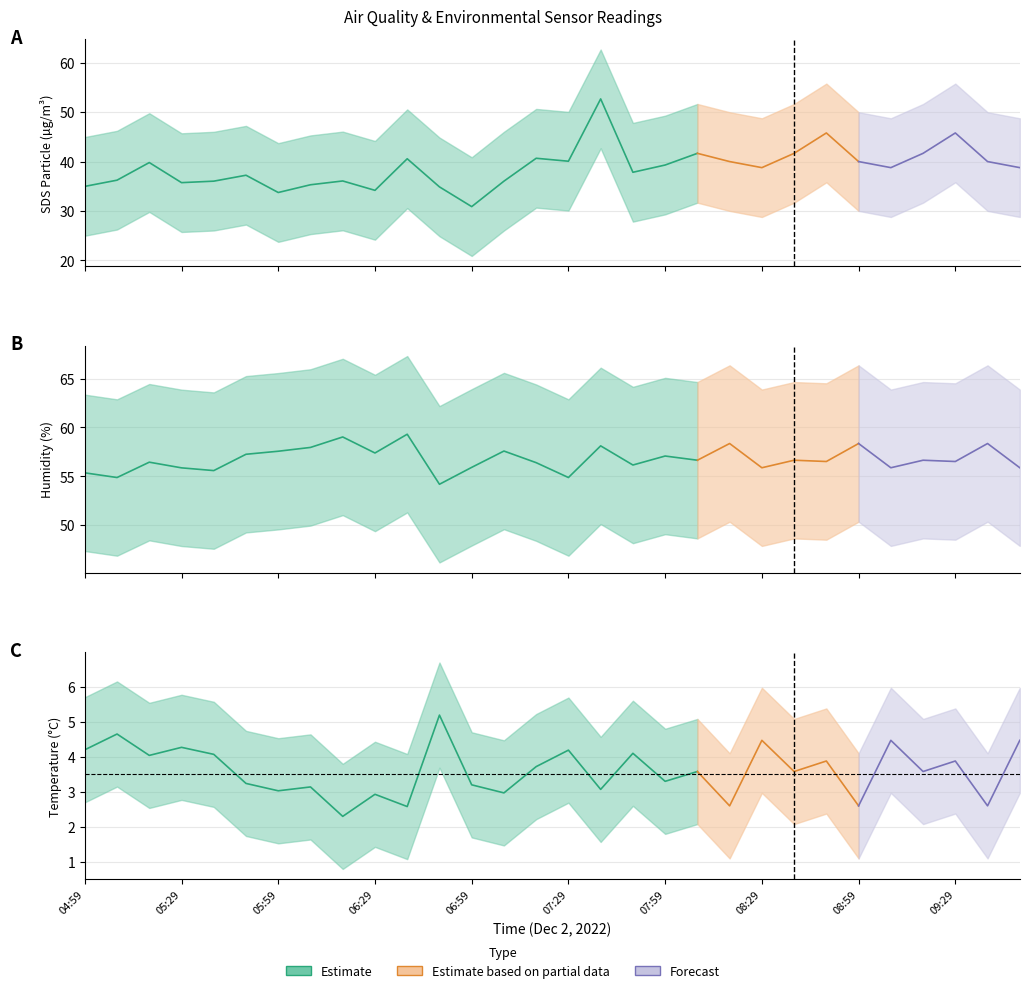

At which label is SDS_P1 closest to 41?

07:19